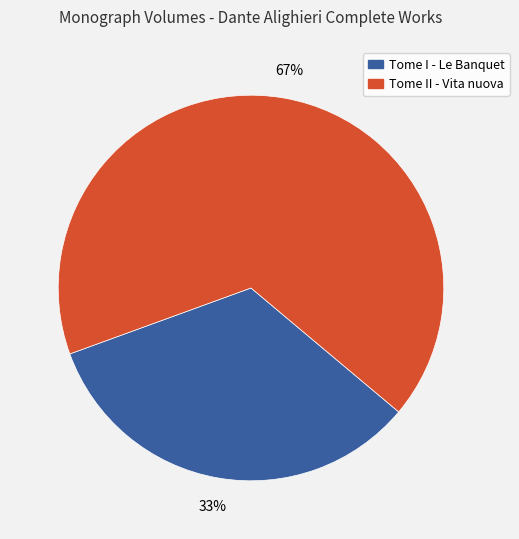

Rank the categories by value from lowest to highest.

Tome I - Le Banquet, Tome II - Vita nuova